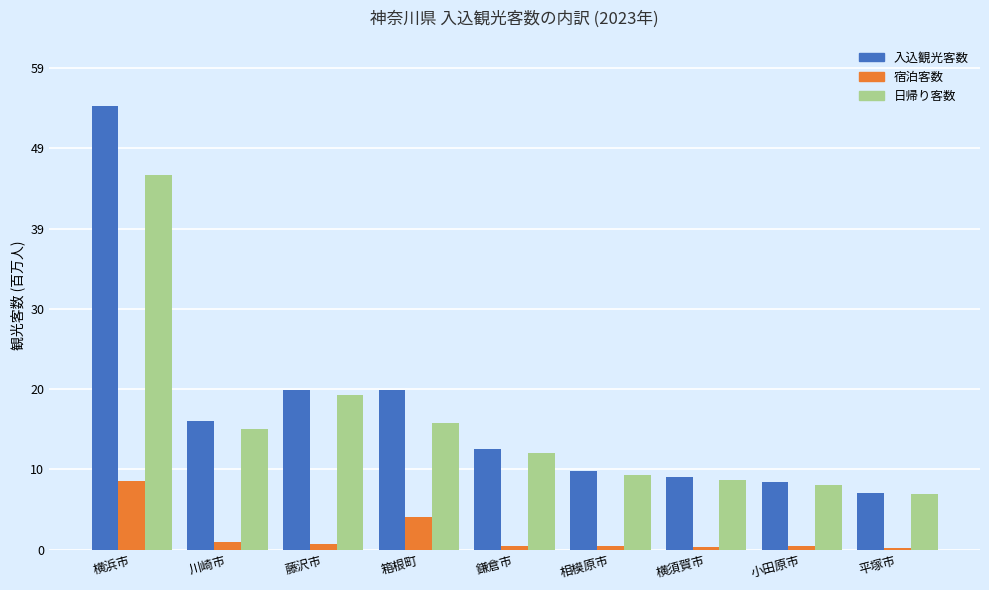

Which series changed the most between 鎌倉市 and 平塚市?

入込観光客数